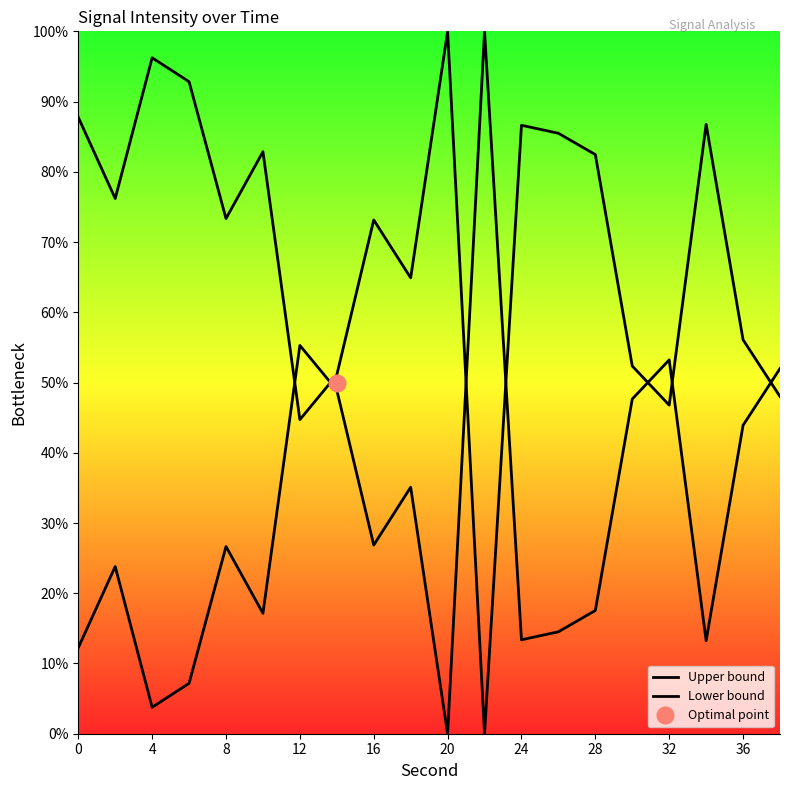

In Lower bound, how many points are lower than both neighbors (excluding endpoints)?

6